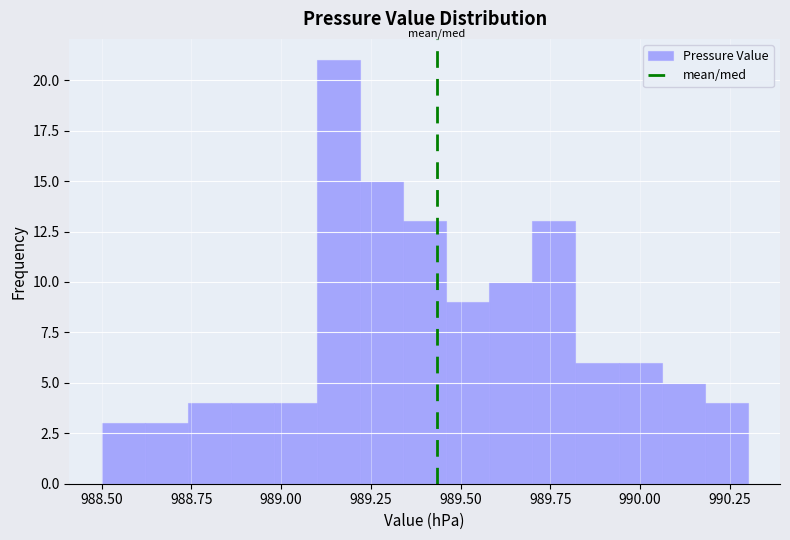

Around what value on the x-axis is the tallest bar? Give the approximate position of its centre, as read against the axis.

989.15